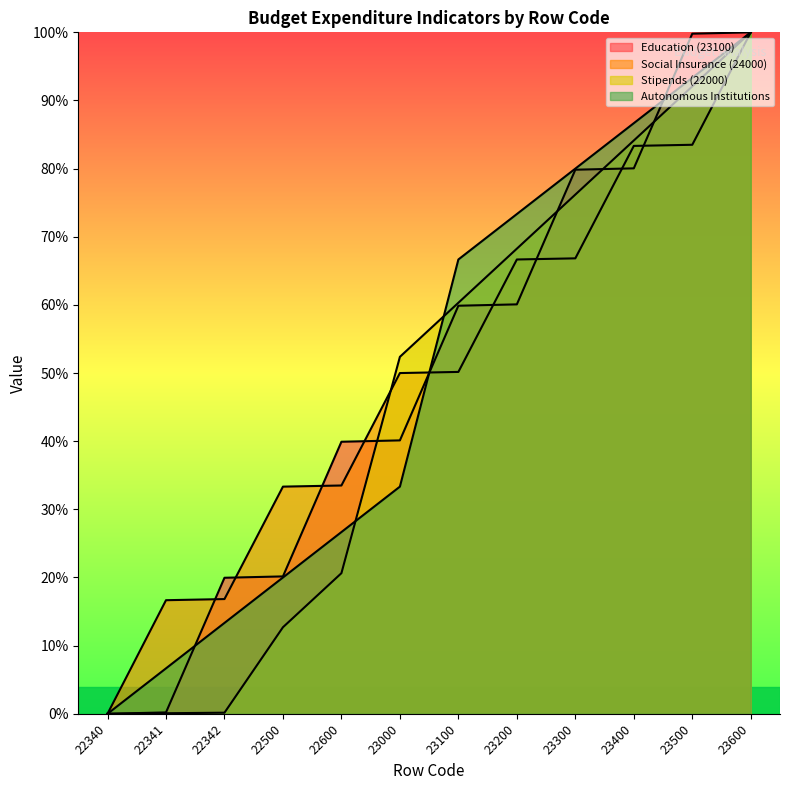

At which category is the sum across all series the highest?

23600